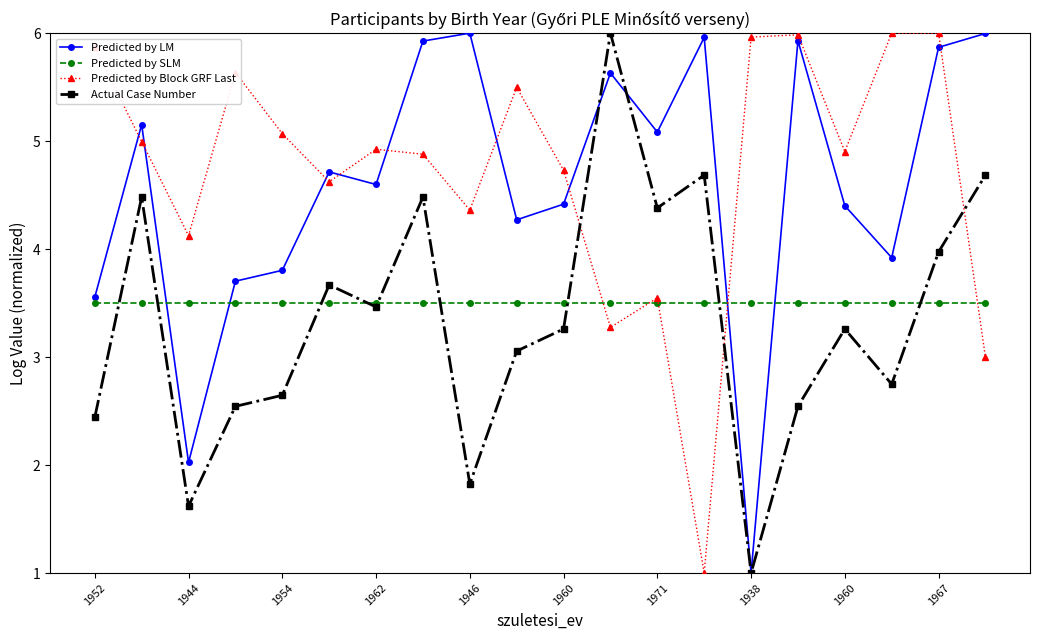

What is the value of the Actual Case Number point at the 16th from the left?

2.5